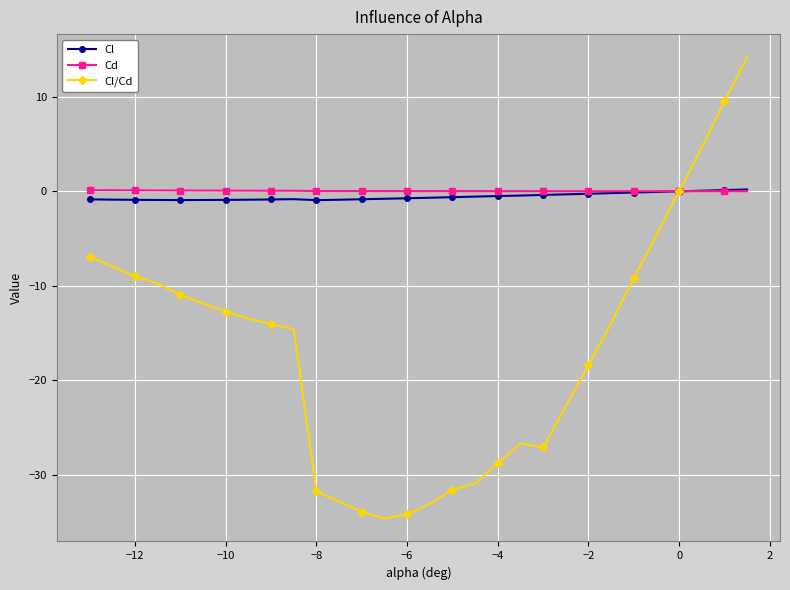

What are all the series names shown in the legend?

Cl, Cd, Cl/Cd